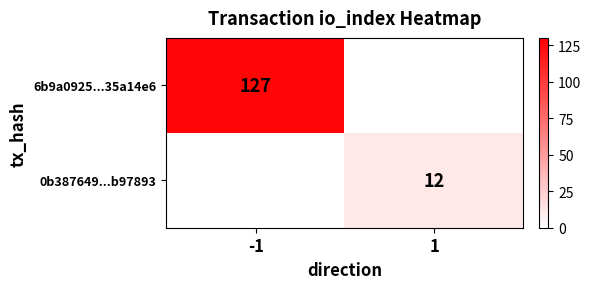

How many series are shown in this chart?

2